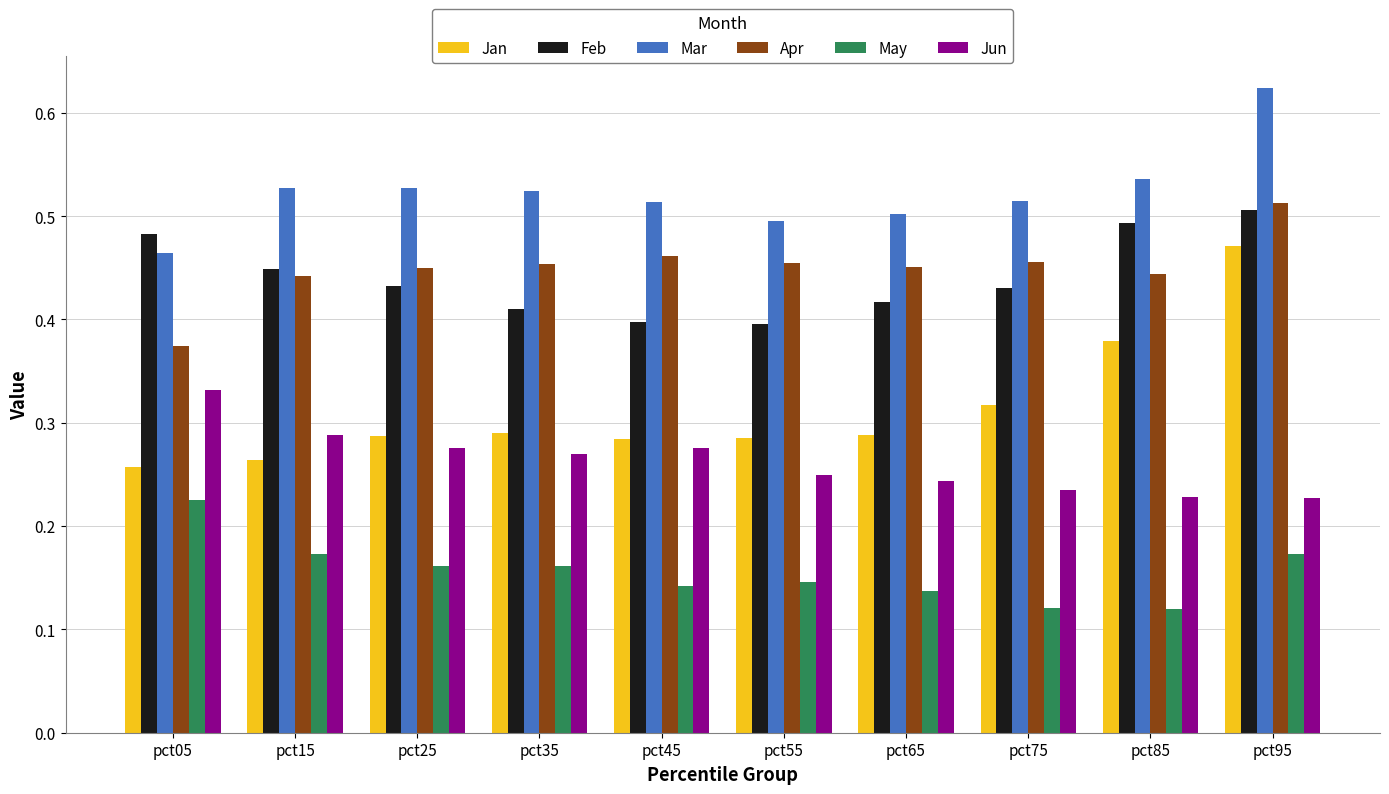

Is the value of Apr at pct75 greater than the value of Mar at pct65?

No